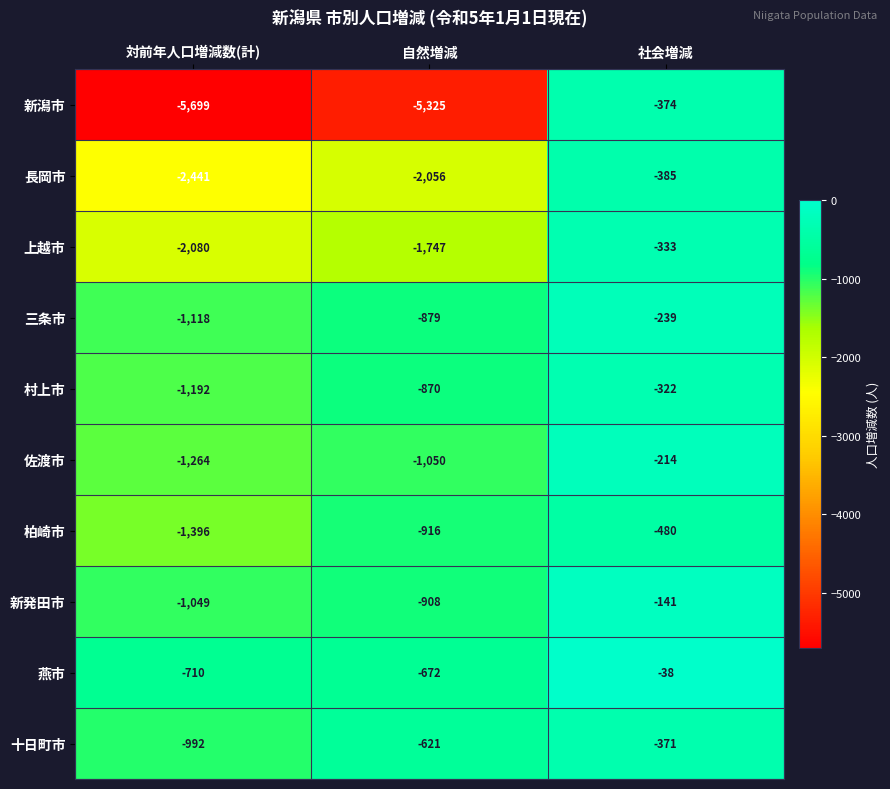

Reading left to right, list all the values displayed in this chart.

新潟市: 対前年人口増減数(計)=-5699	自然増減=-5325	社会増減=-374
長岡市: 対前年人口増減数(計)=-2441	自然増減=-2056	社会増減=-385
上越市: 対前年人口増減数(計)=-2080	自然増減=-1747	社会増減=-333
三条市: 対前年人口増減数(計)=-1118	自然増減=-879	社会増減=-239
村上市: 対前年人口増減数(計)=-1192	自然増減=-870	社会増減=-322
佐渡市: 対前年人口増減数(計)=-1264	自然増減=-1050	社会増減=-214
柏崎市: 対前年人口増減数(計)=-1396	自然増減=-916	社会増減=-480
新発田市: 対前年人口増減数(計)=-1049	自然増減=-908	社会増減=-141
燕市: 対前年人口増減数(計)=-710	自然増減=-672	社会増減=-38
十日町市: 対前年人口増減数(計)=-992	自然増減=-621	社会増減=-371